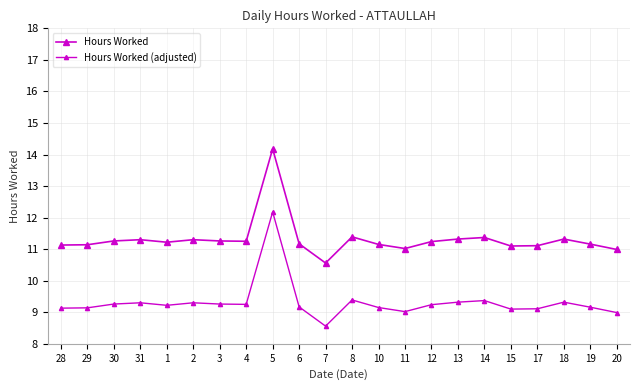

What is the label of the 18th point from the right?

1